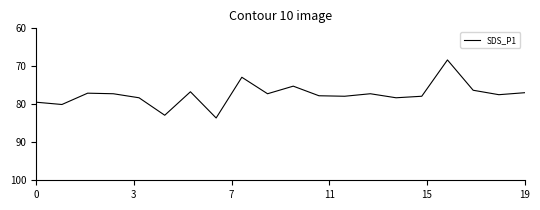

What is the smallest value displayed?

68.3